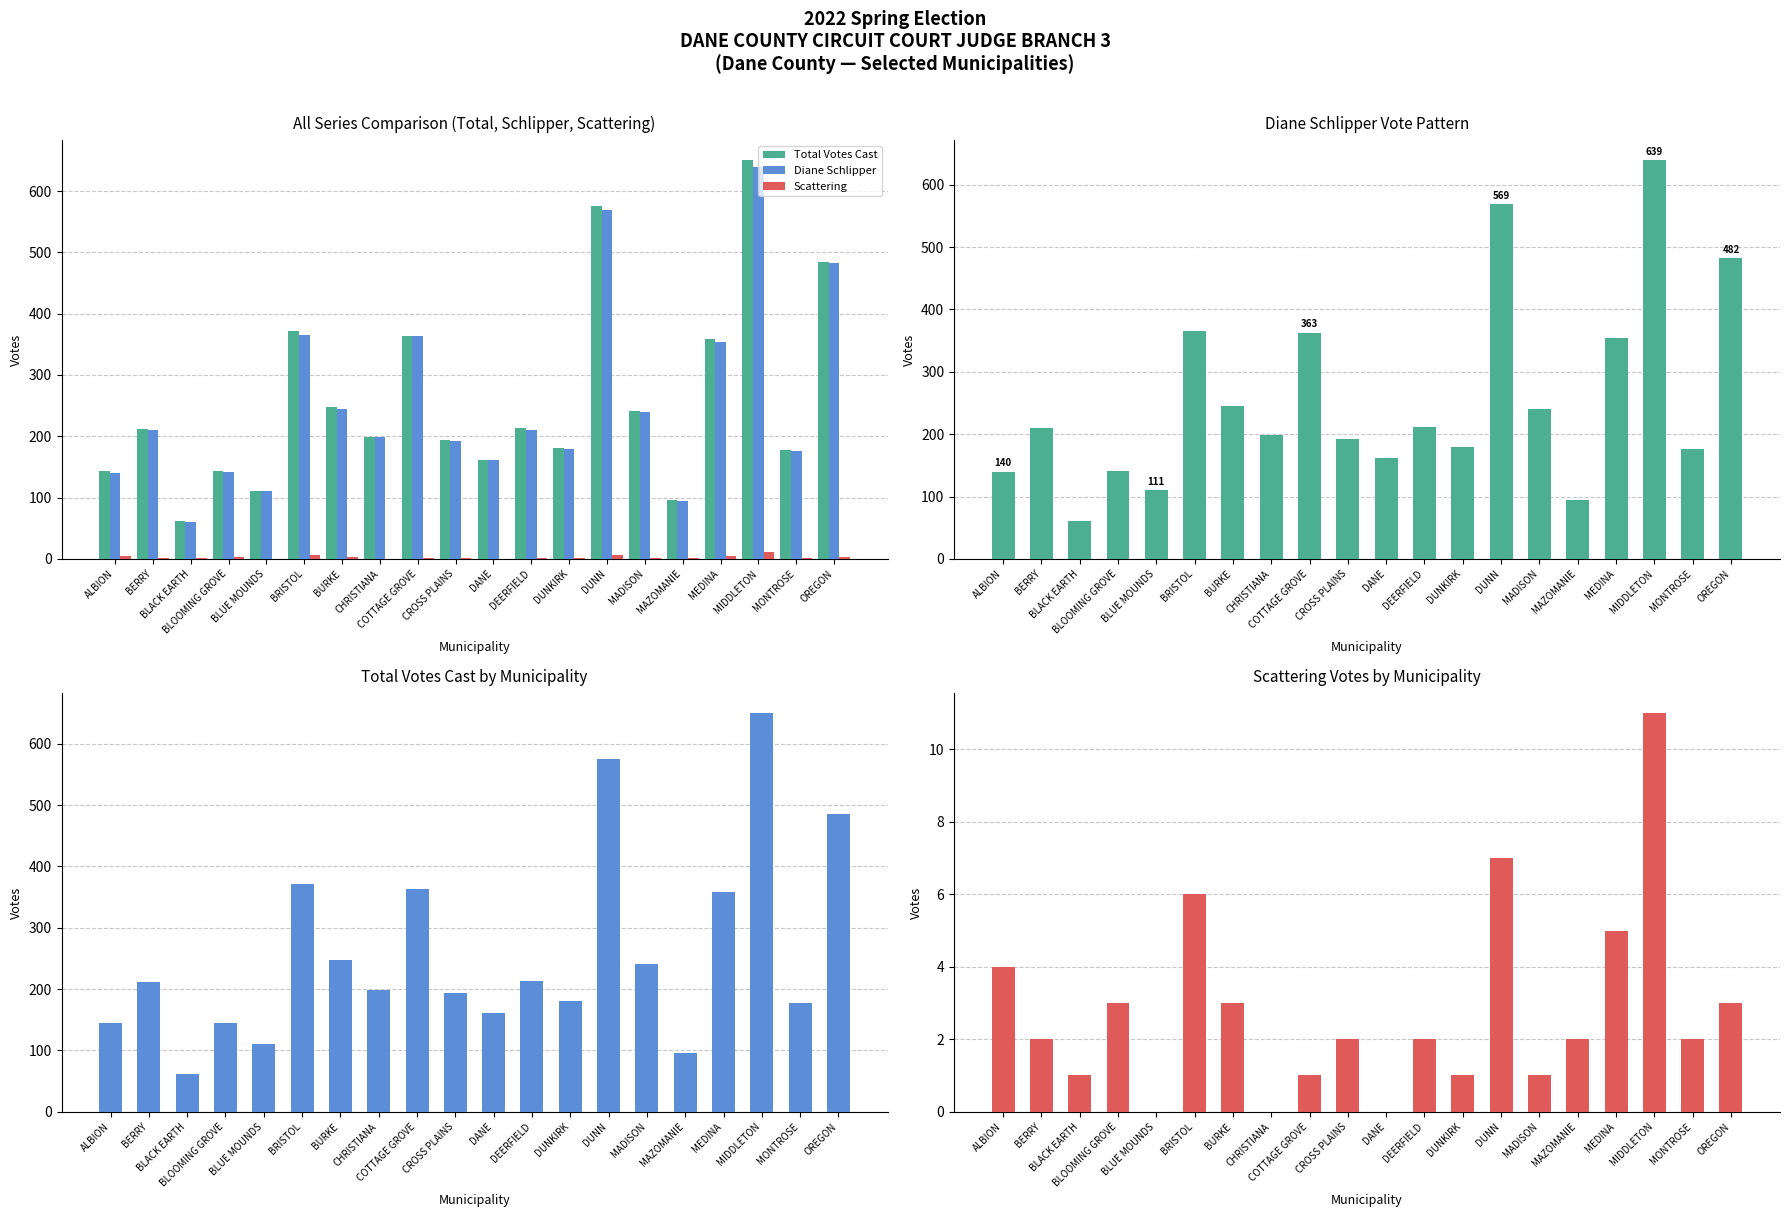

What is the label of the 3rd bar from the left?

BLACK EARTH